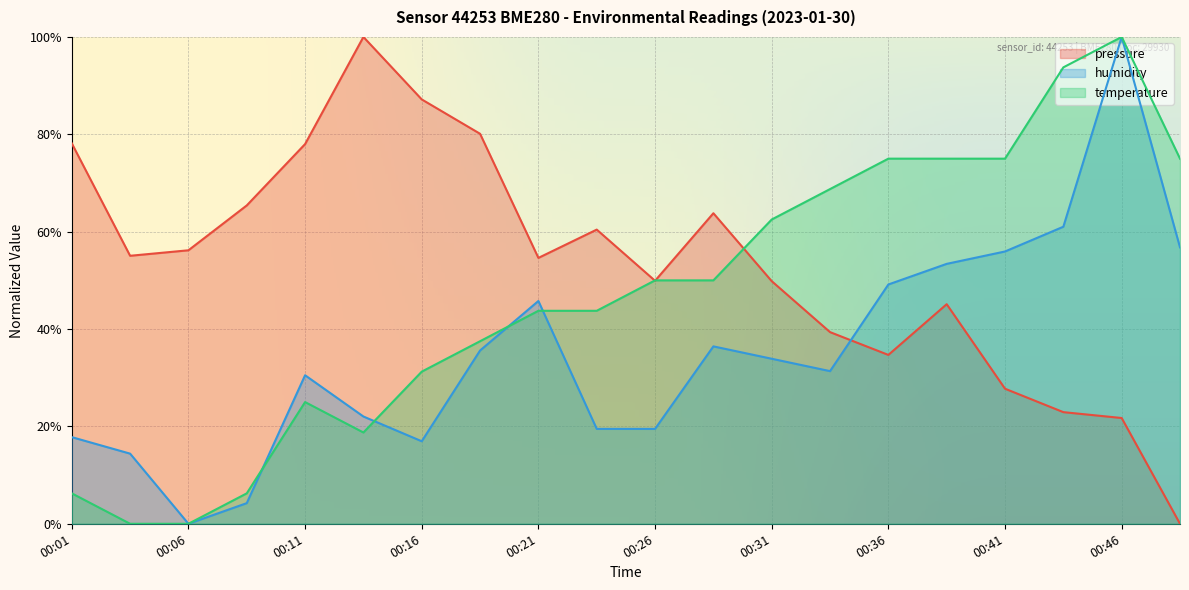

Count the number of categories in the chart.

20